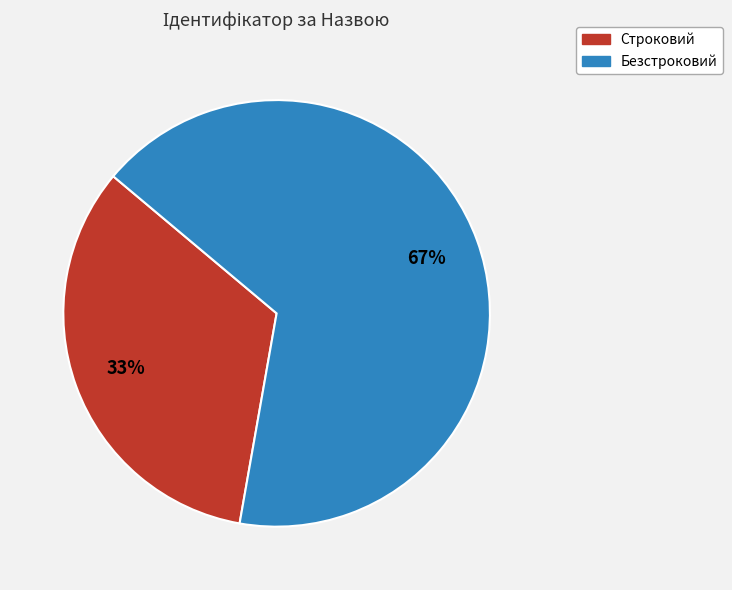

How many segments does this pie chart have?

2